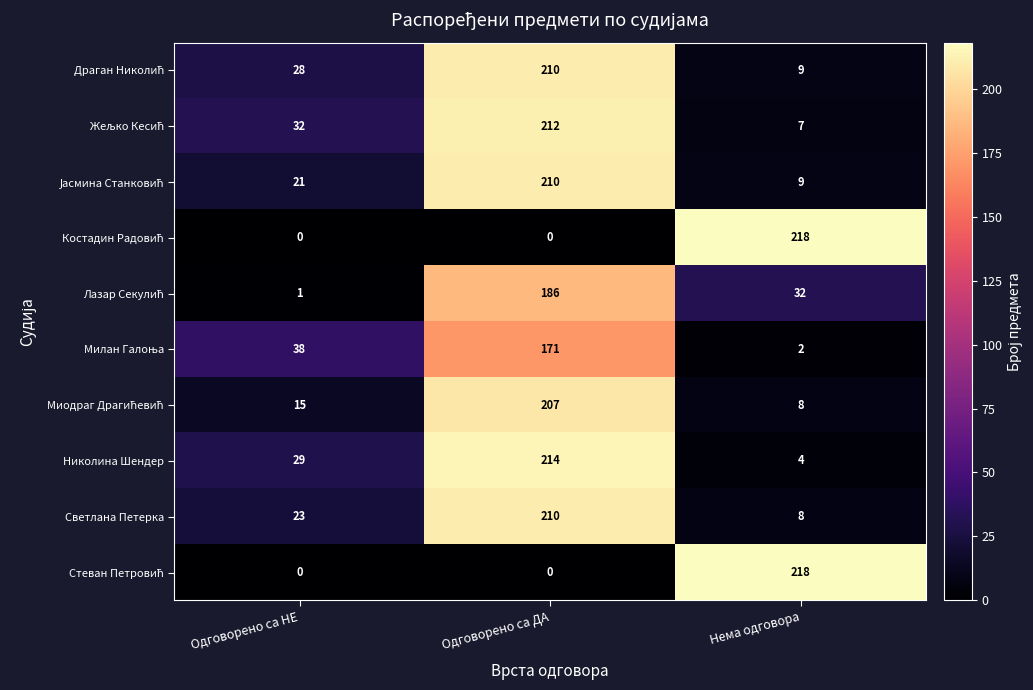

At which category does the chart reach its peak across all series?

Нема одговора